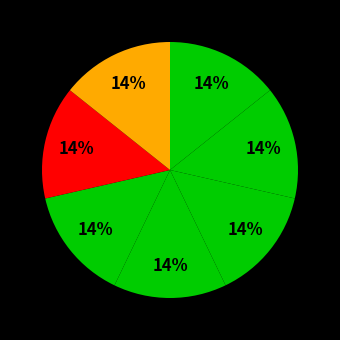

How many segments does this pie chart have?

7